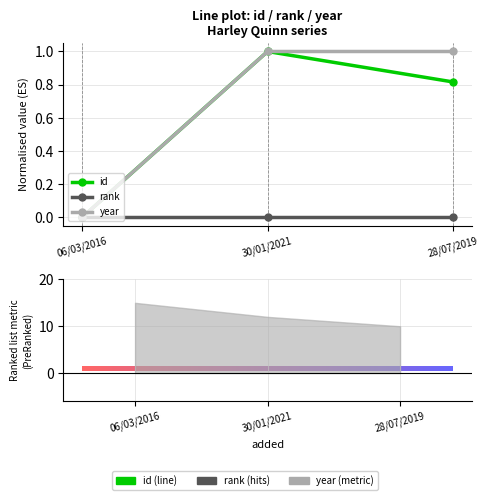

What position from the right is 30/01/2021?

2